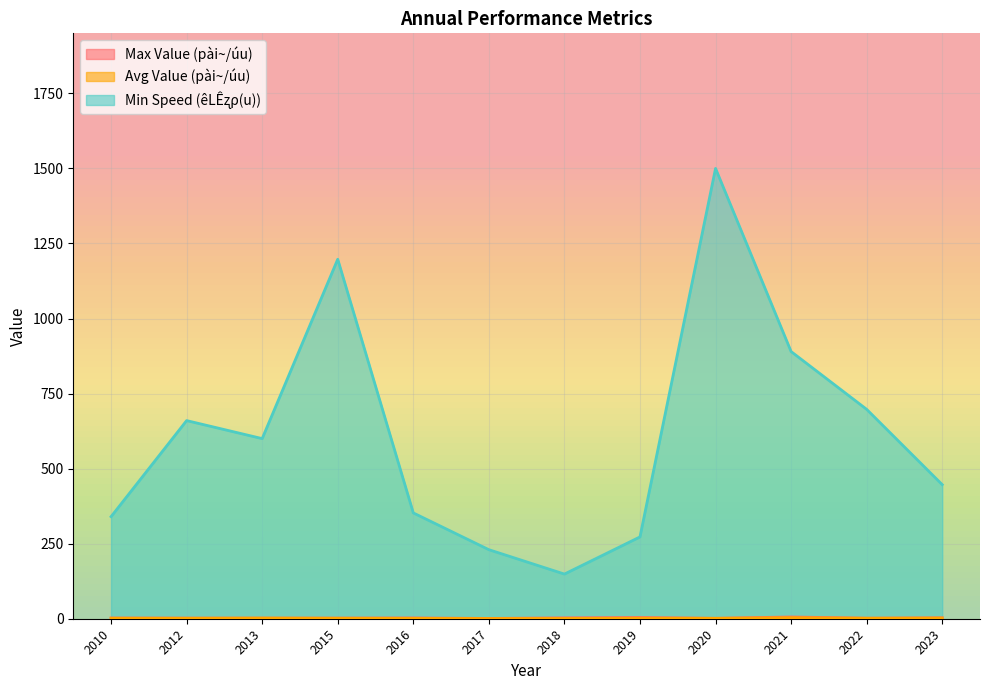

What are all the series names shown in the legend?

Max Value (pài~/úu), Avg Value (pài~/úu), Min Speed (êLÊʐρ(u))